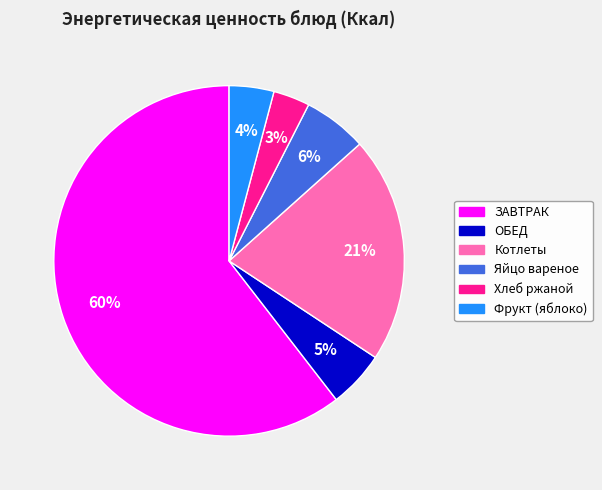

To the nearest percent, what is the average slice percentage?

17%